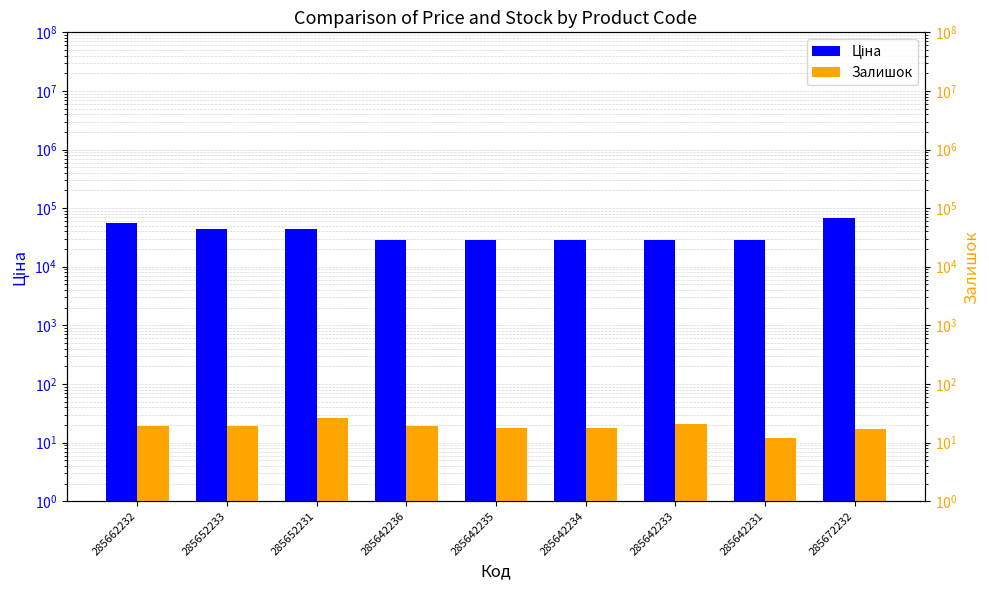

What is the difference between the maximum and minimum values in the Ціна series?

40439.0